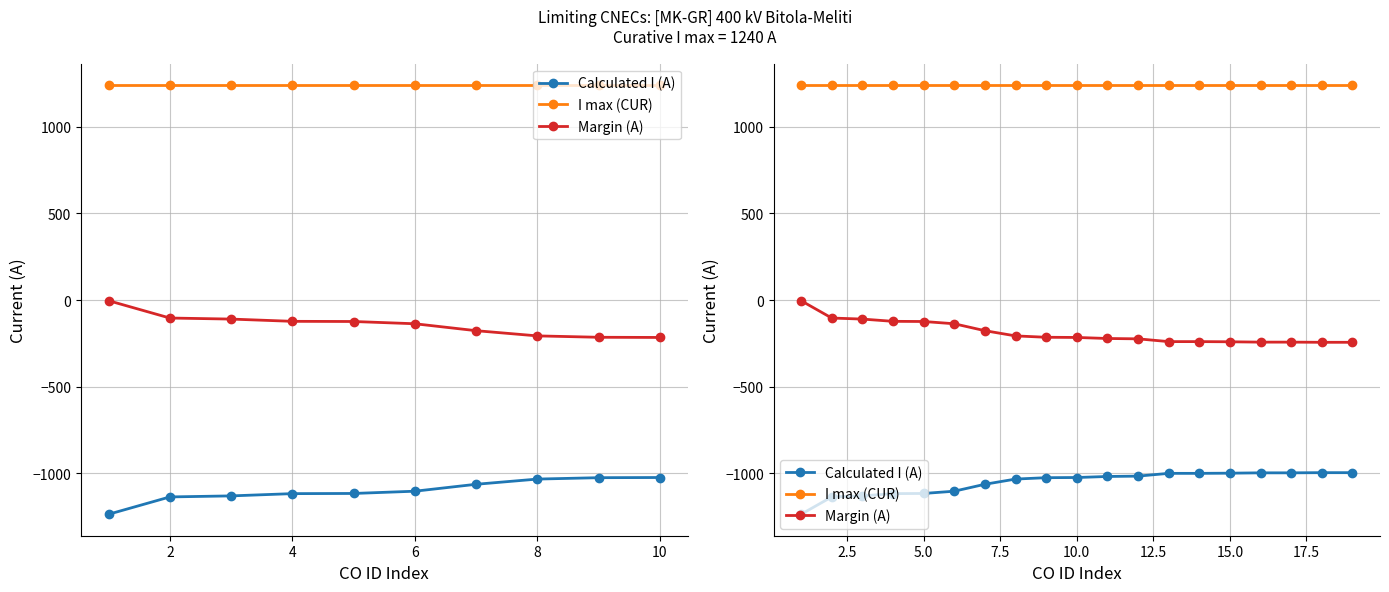

What is the difference between the highest and lowest values at 15.0?

2239